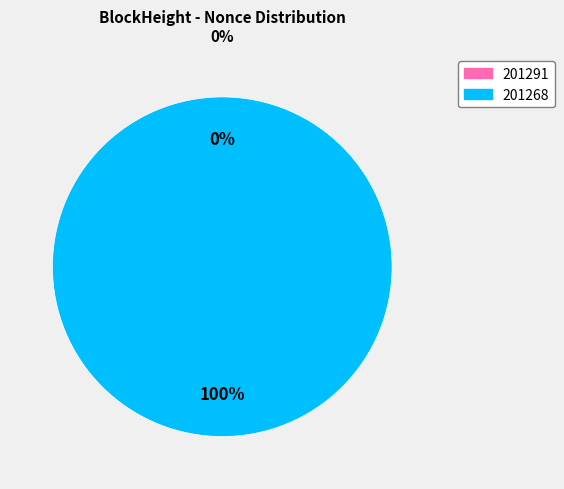

To the nearest percent, what is the difference between the 201268 and 201291 slice percentages?

100%